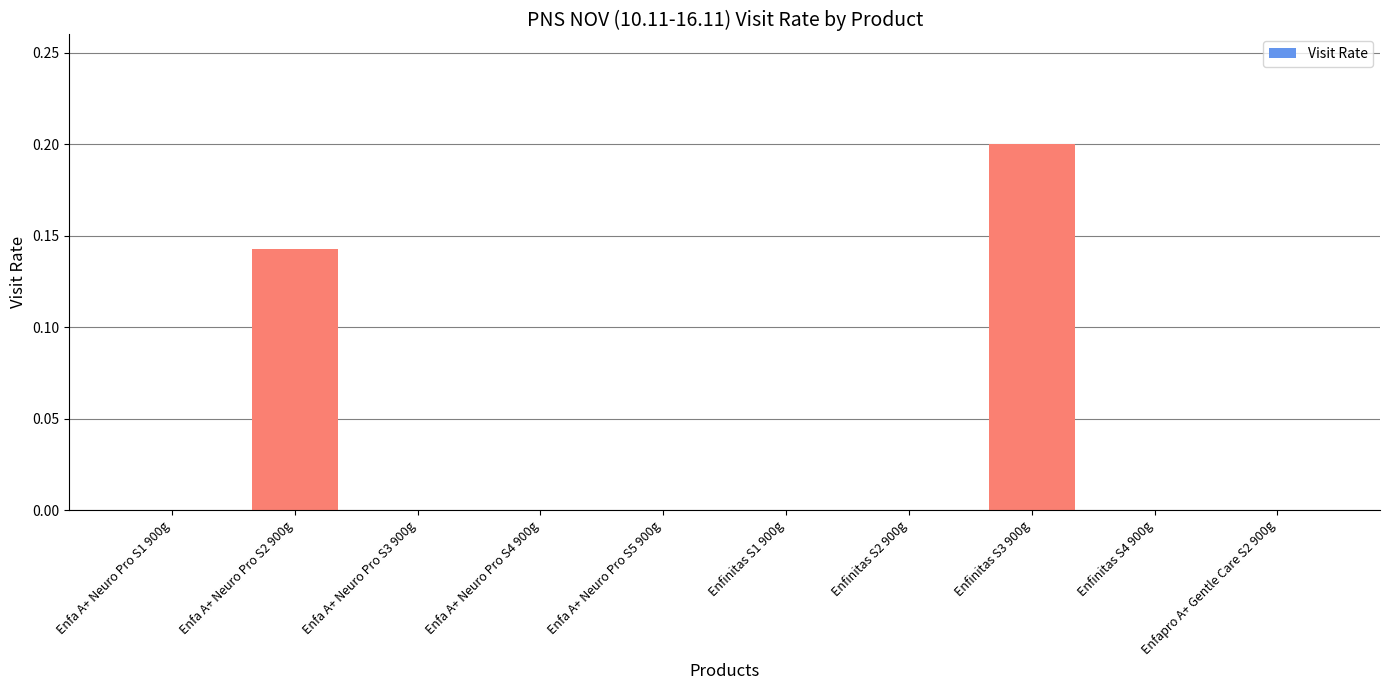

The value at Enfa A+ Neuro Pro S4 900g is 0.1. True or false?

False